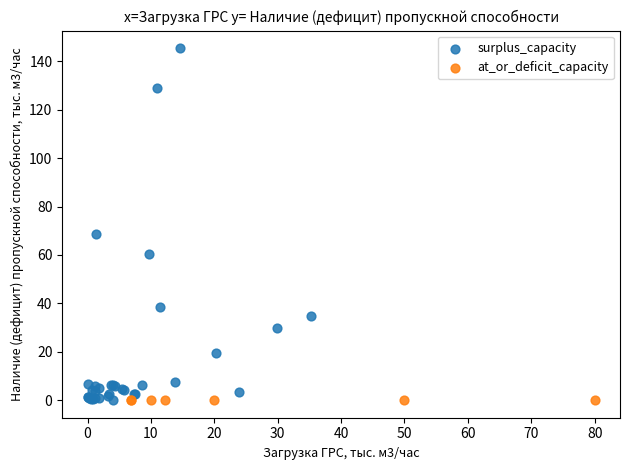

What are all the series names shown in the legend?

surplus_capacity, at_or_deficit_capacity